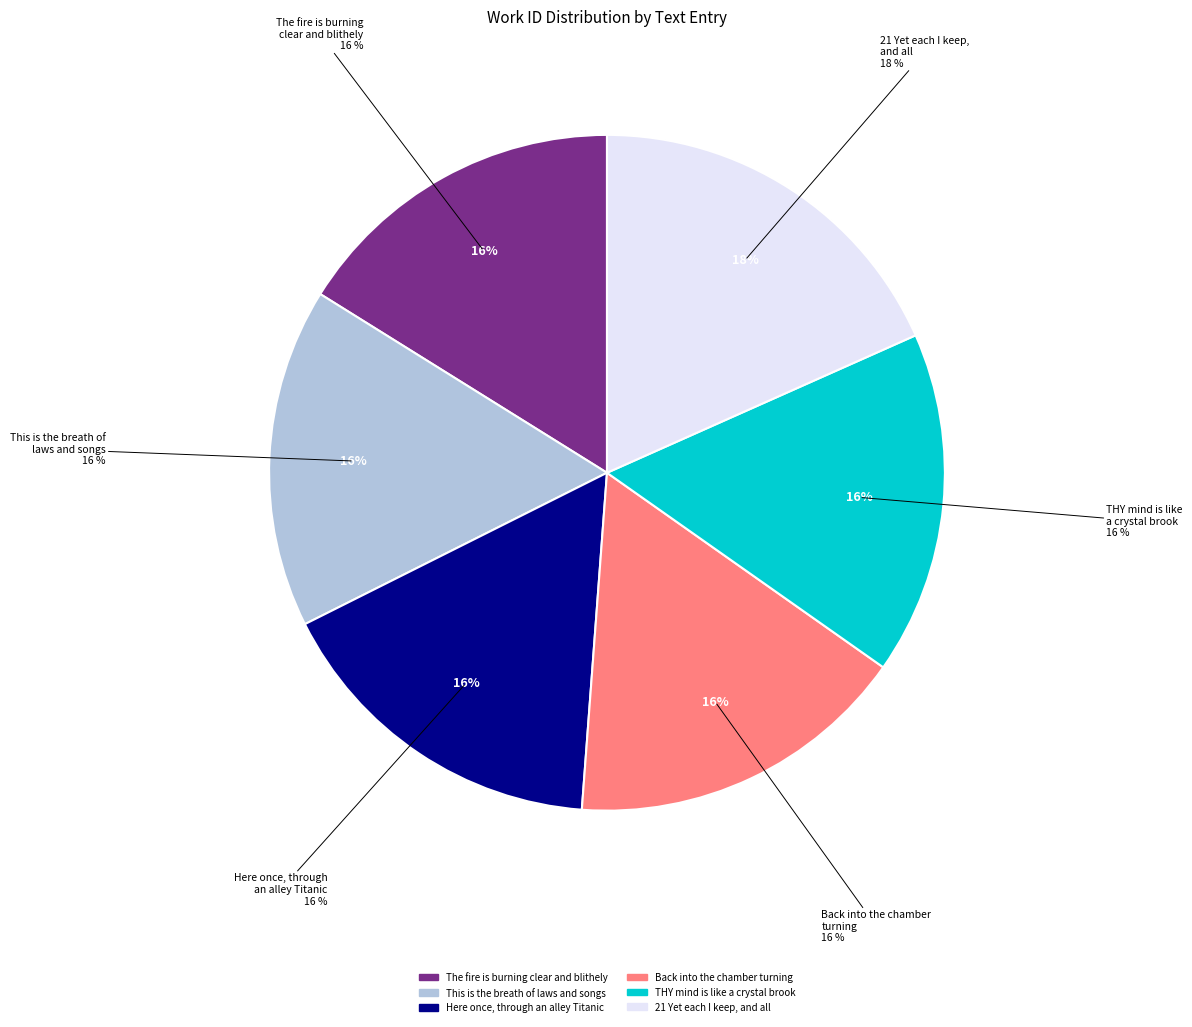

Does any single category account for the majority?

No